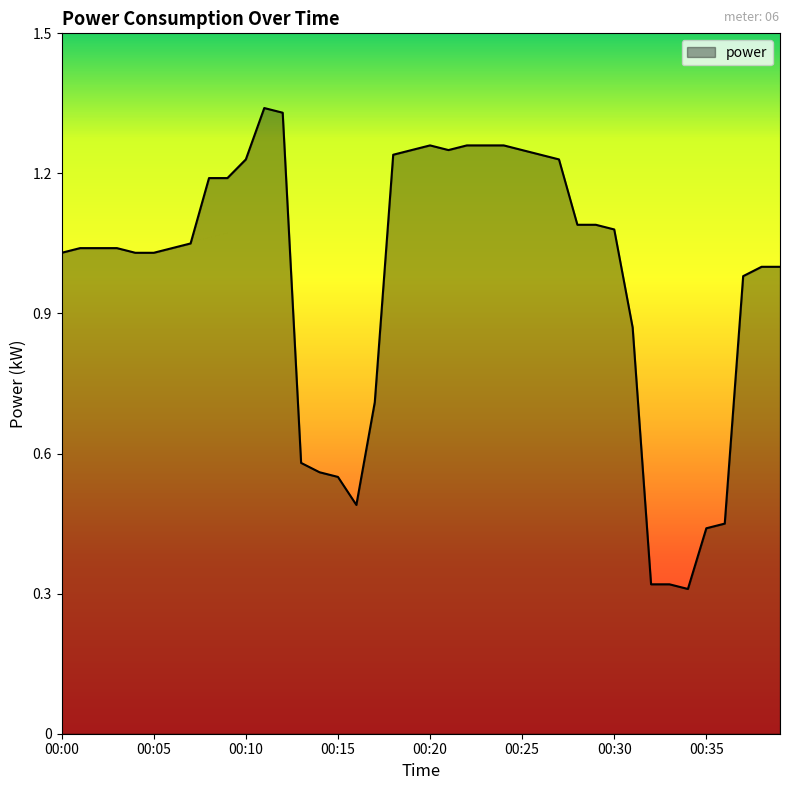

How many lines are shown in the chart?

1